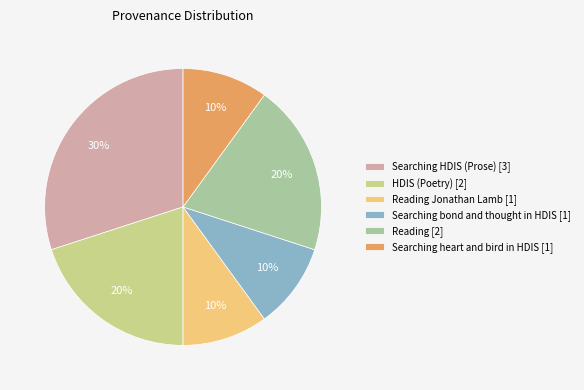

What is the largest slice in the pie chart?

Searching HDIS (Prose) [3]